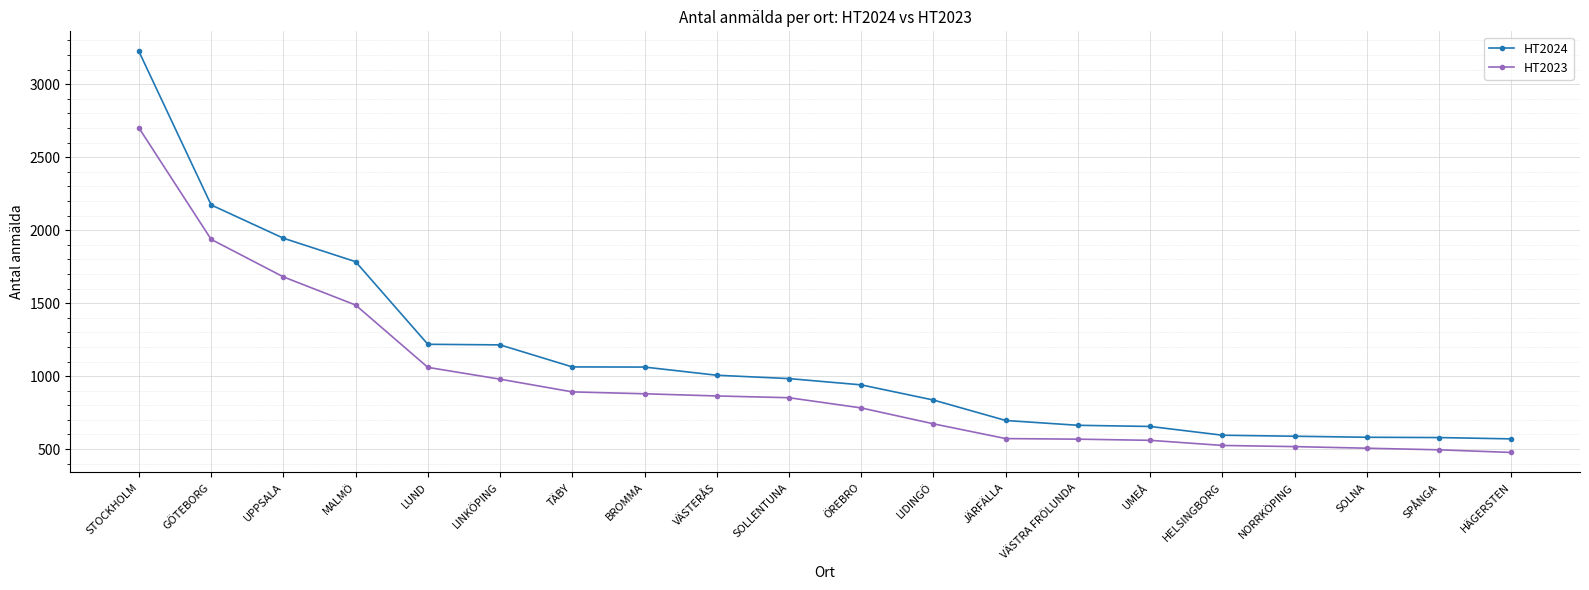

How many distinct data groups are displayed?

2